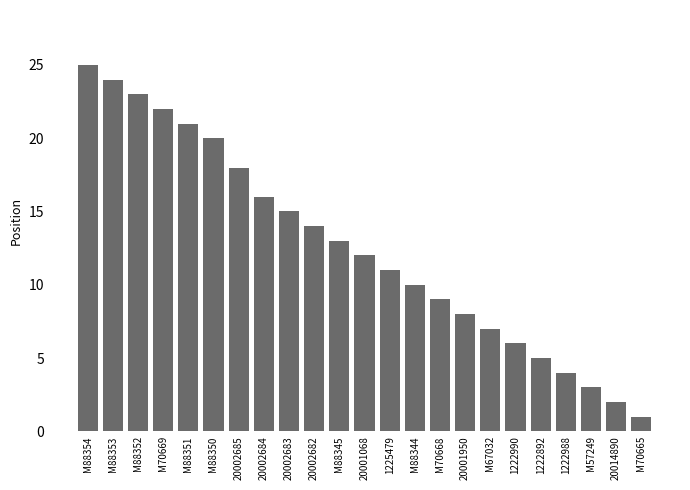

What is the difference between the second highest and second lowest values?

22